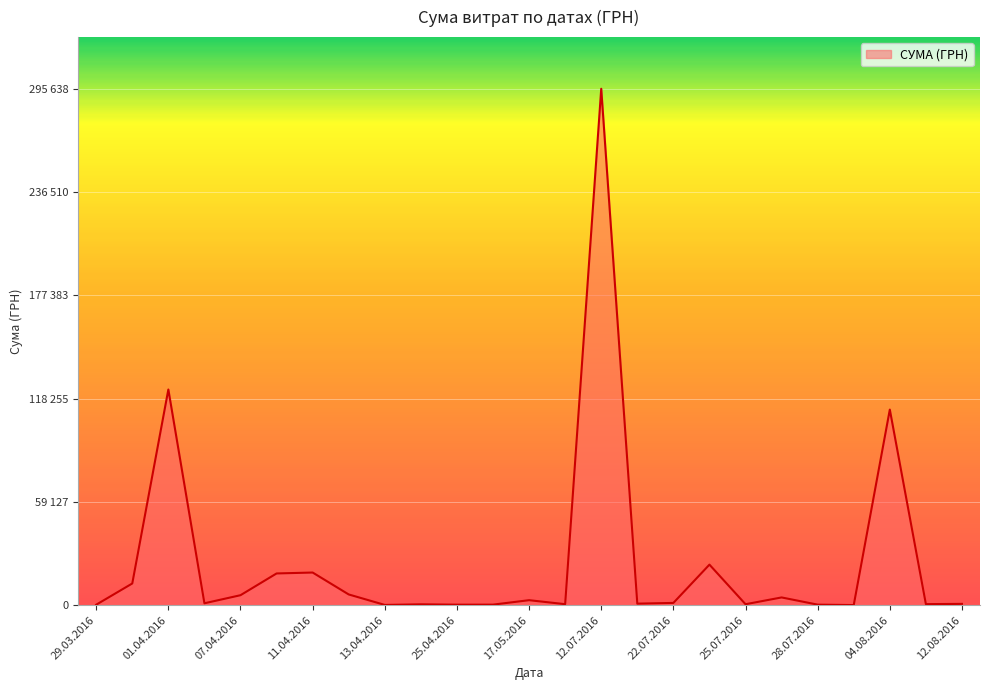

True or false: there are more than 0 points higher than both neighbors.

True